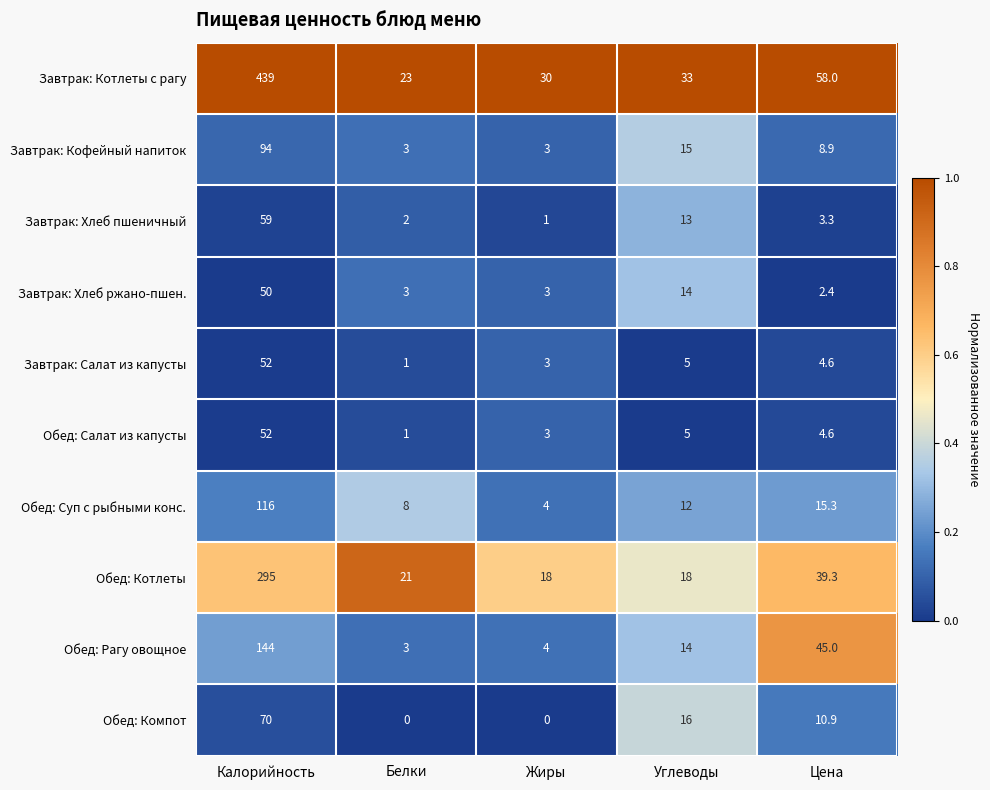

What is the lowest value of the Обед: Суп с рыбными конс. series?

4.0